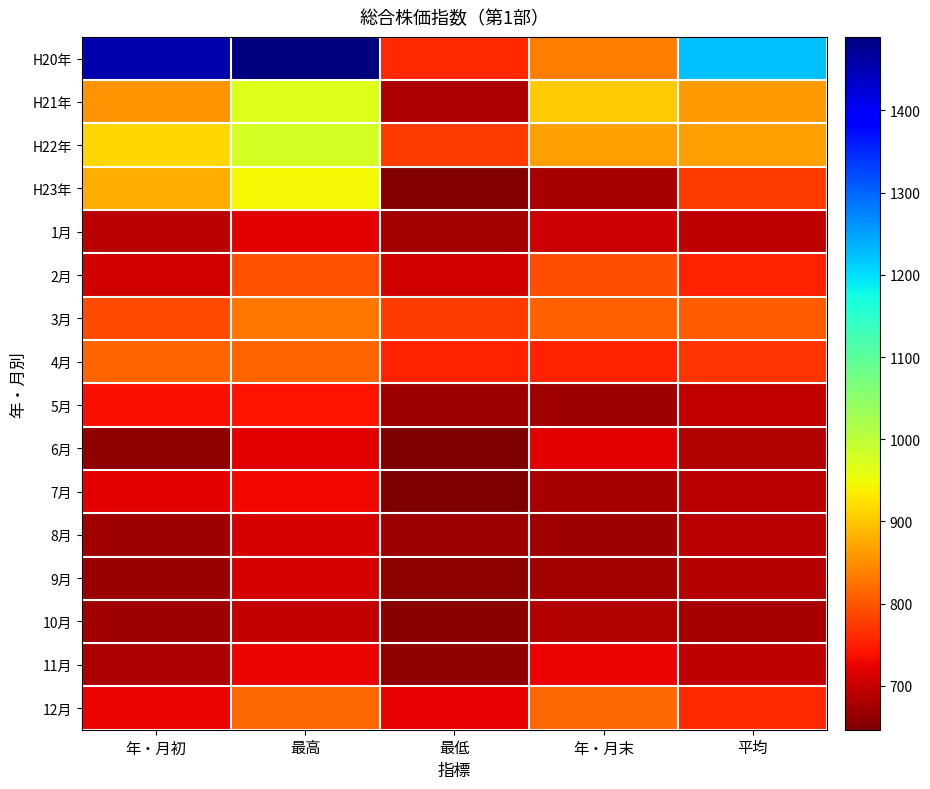

At which category is the sum across all series the highest?

最高